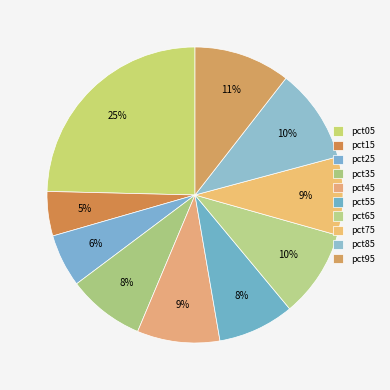

The pct85 slice represents 10% of the pie. True or false?

True